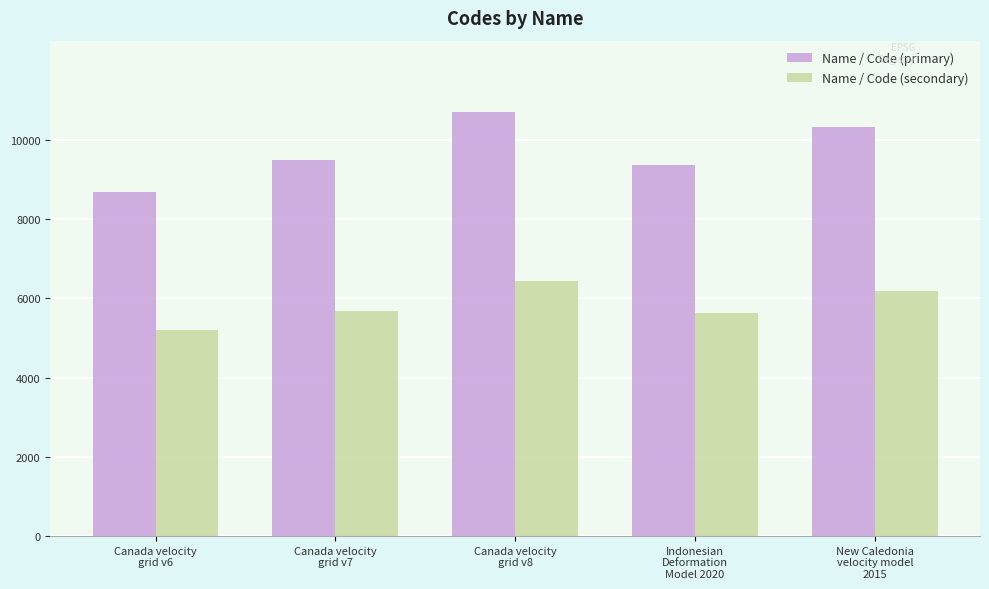

What is the sum of the Name / Code (secondary) values at New Caledonia
velocity model
2015 and Indonesian
Deformation
Model 2020?

11818.8